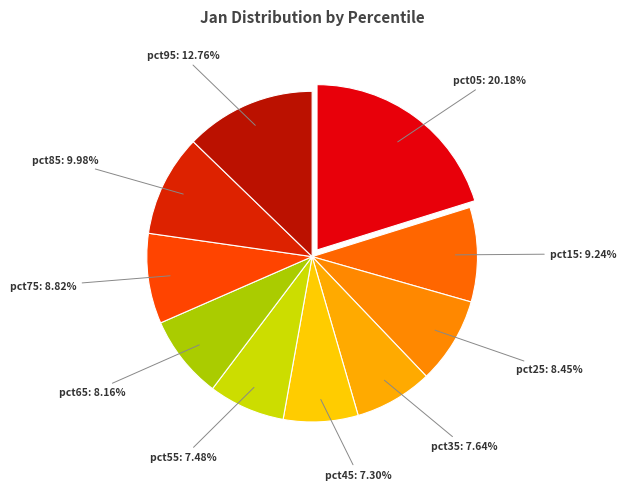

What percentage is the pct65 slice, to the nearest percent?

8%